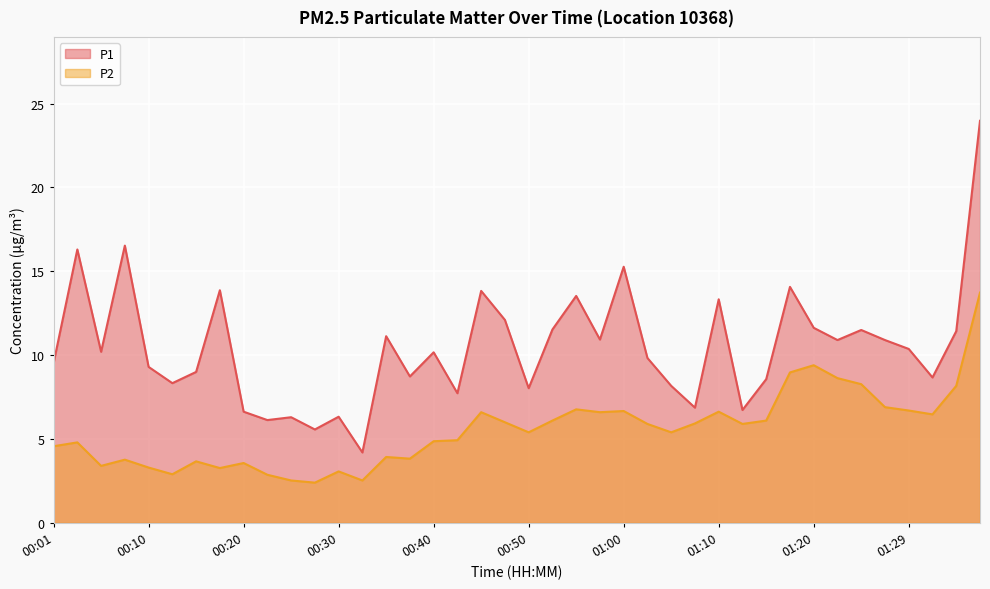

At which category is the sum across all series the highest?

01:37